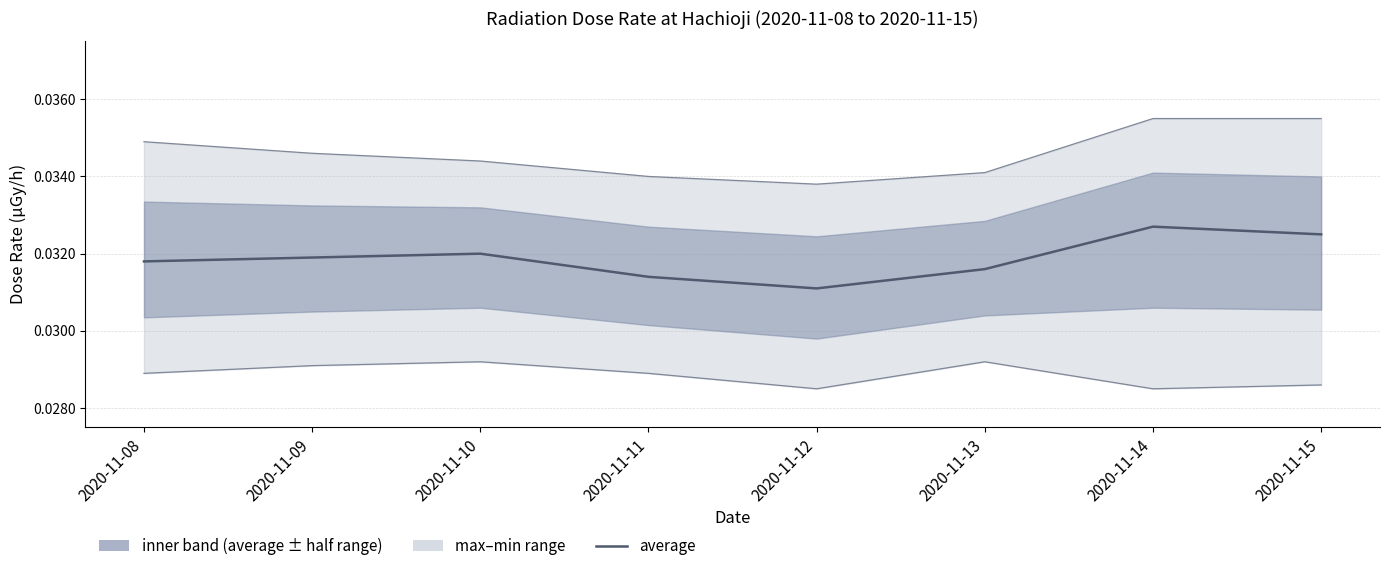

Is this an area chart (filled region under the line)?

No